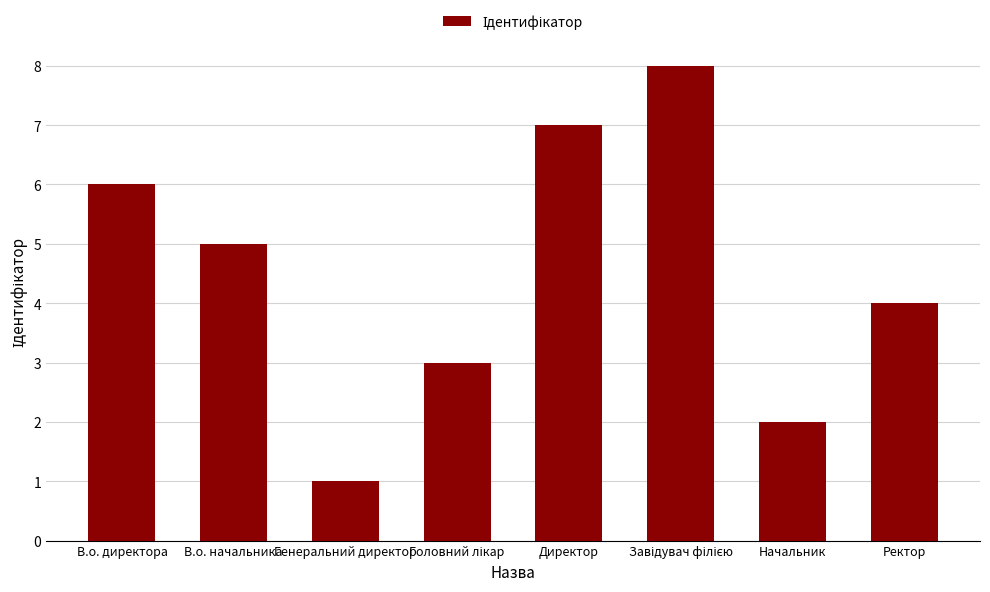

What is the minimum value shown in the chart?

1